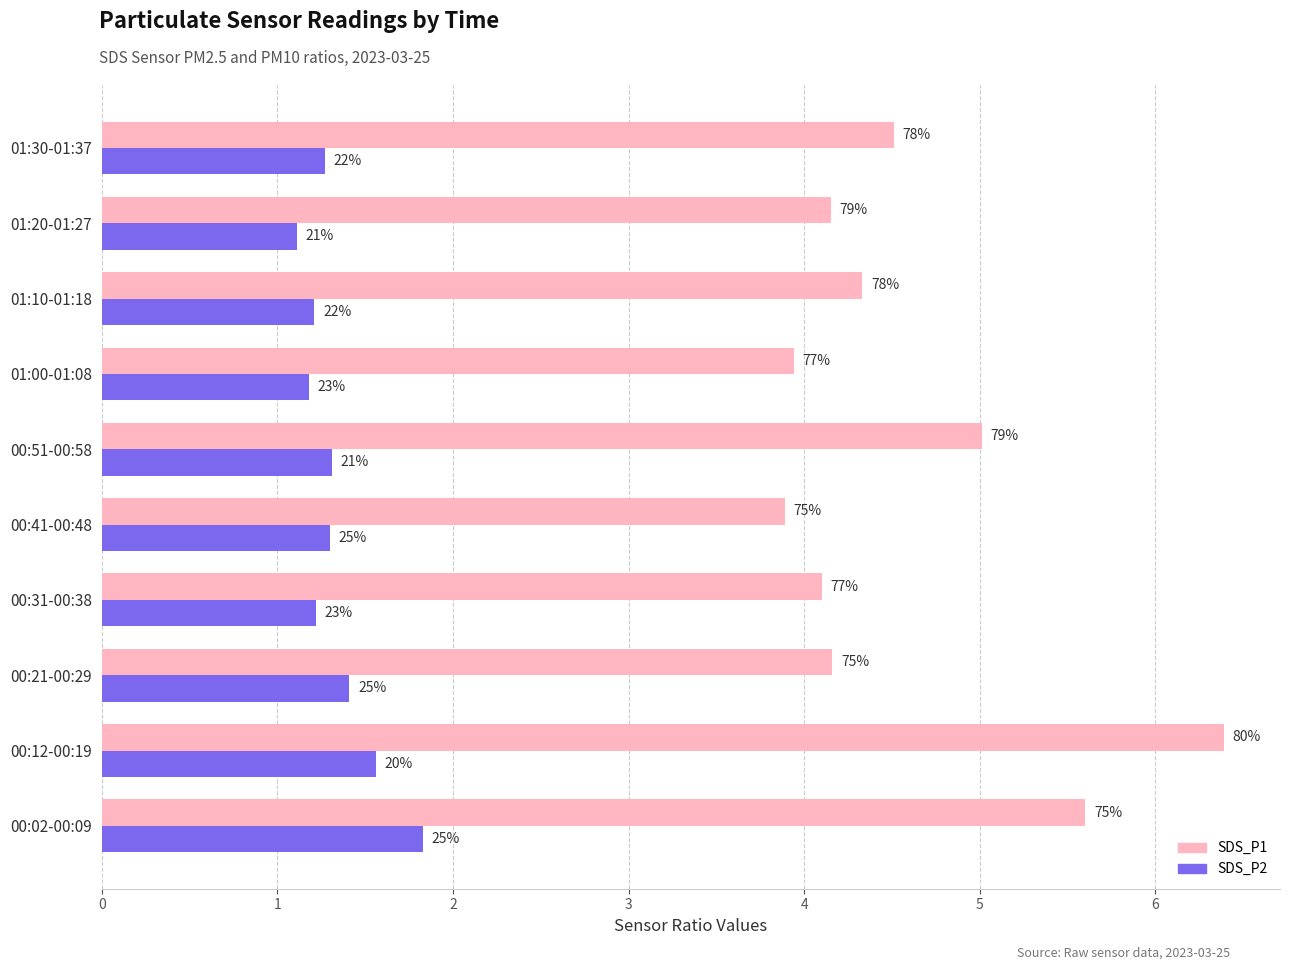

What are all the series names shown in the legend?

SDS_P1, SDS_P2